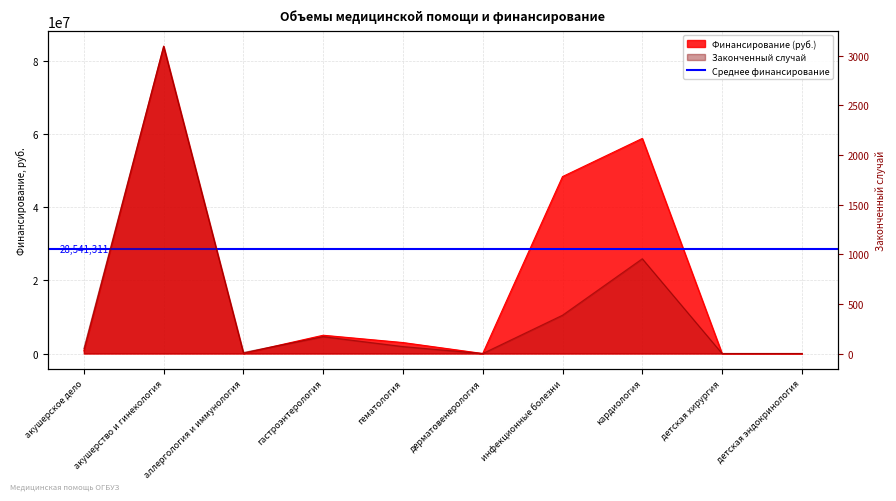

At which label does Финансирование (руб.) first exceed 2991613?

акушерство и гинекология